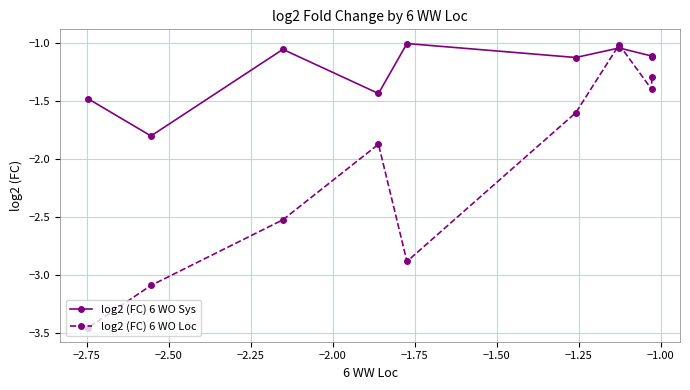

In log2 (FC) 6 WO Sys, how many points are higher than both neighbors (excluding endpoints)?

3